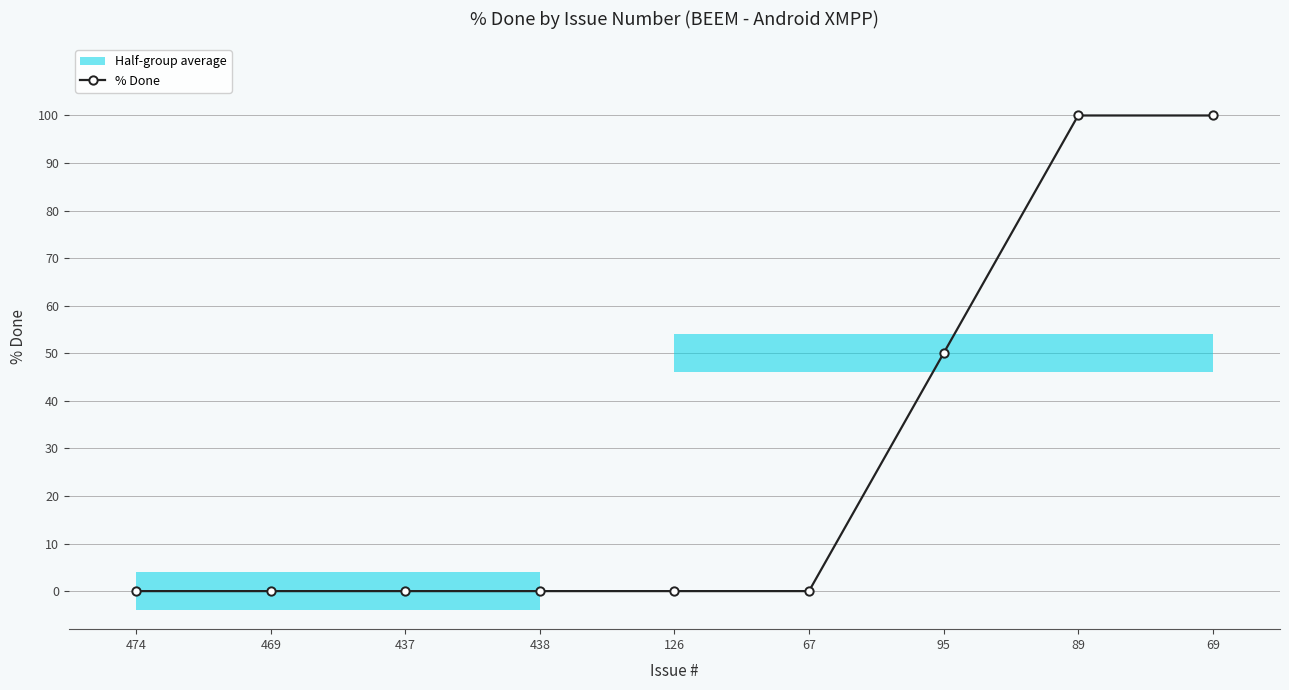

List the labels in order of value, largest first.

89, 69, 95, 474, 469, 437, 438, 126, 67